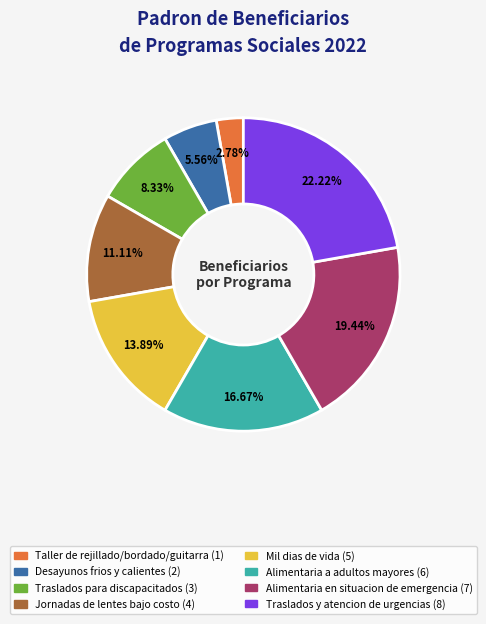

True or false: Mil dias de vida accounts for 2% of the total.

False